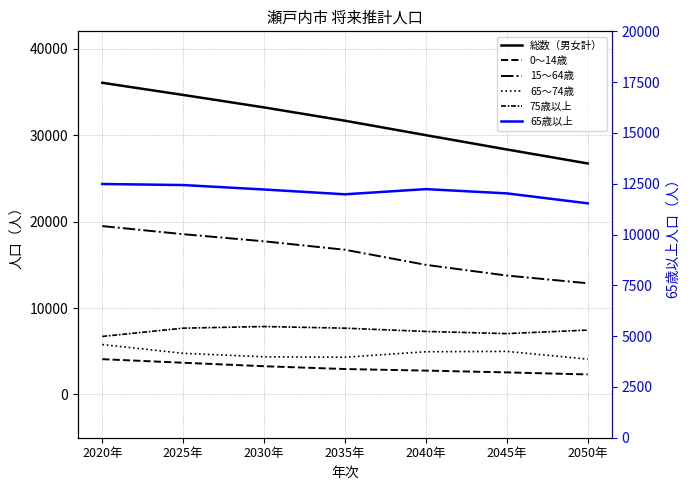

True or false: 総数（男女計） has more than 0 interior local peaks.

False